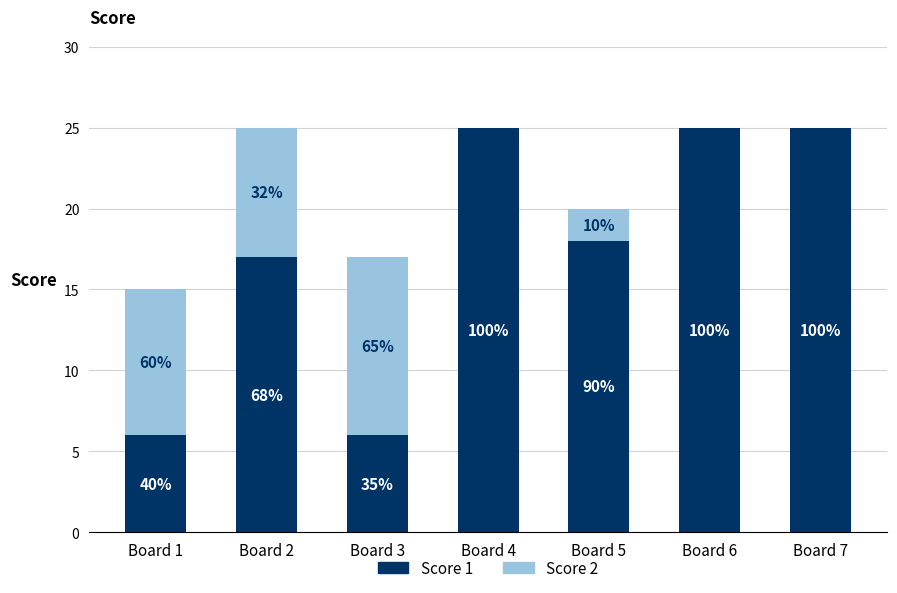

What value does the Score 1 series have at Board 4, to the nearest 5?

25